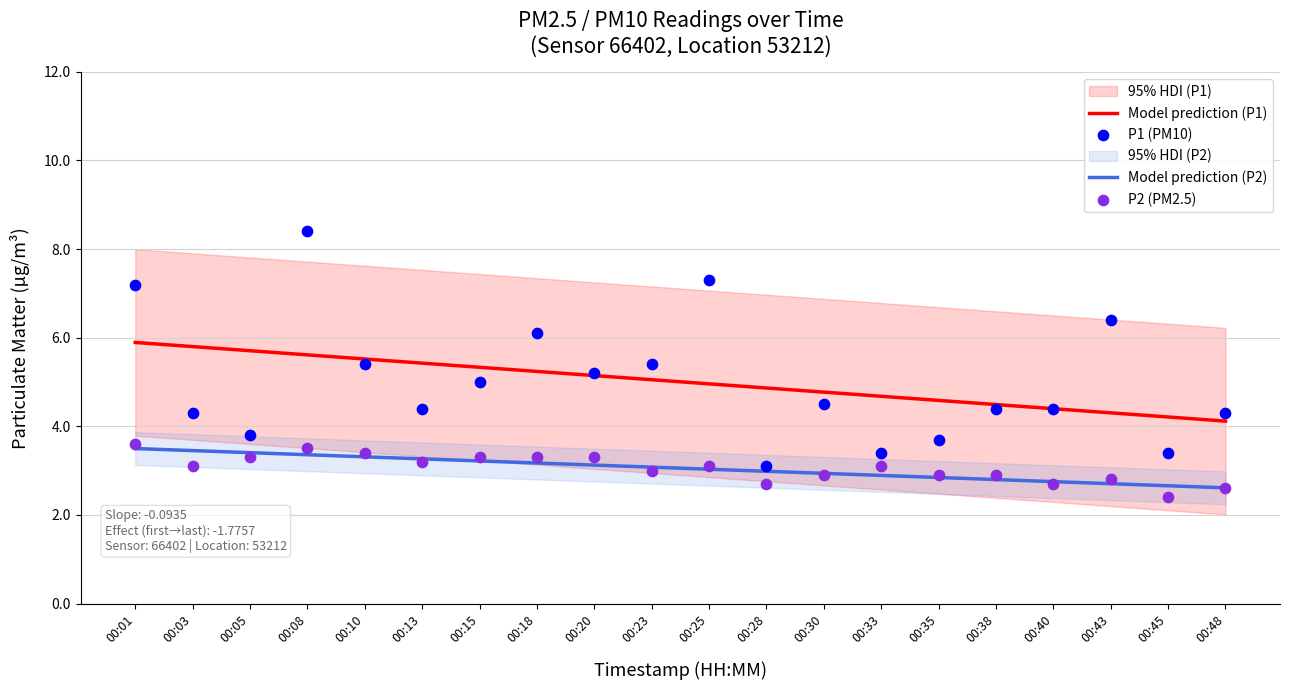

At which category is the sum across all series the highest?

00:08